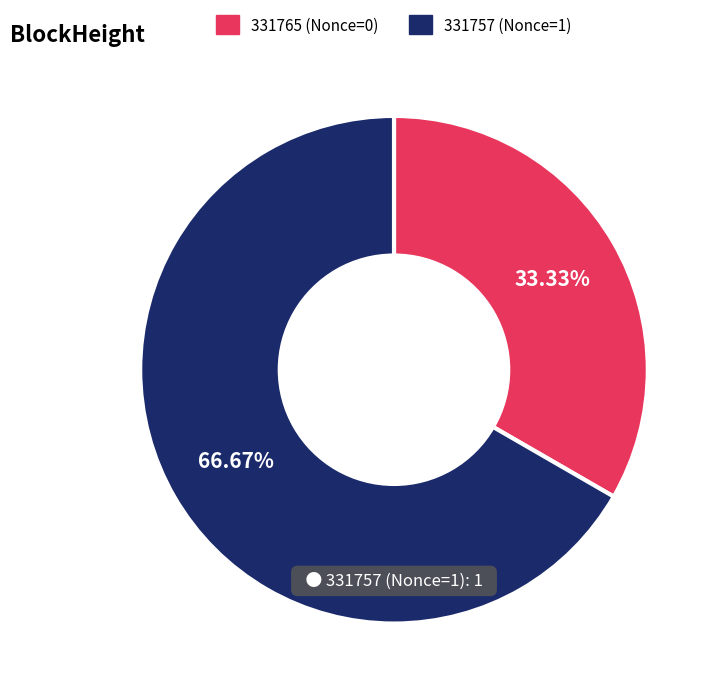

The 331765 slice represents 1% of the pie. True or false?

False